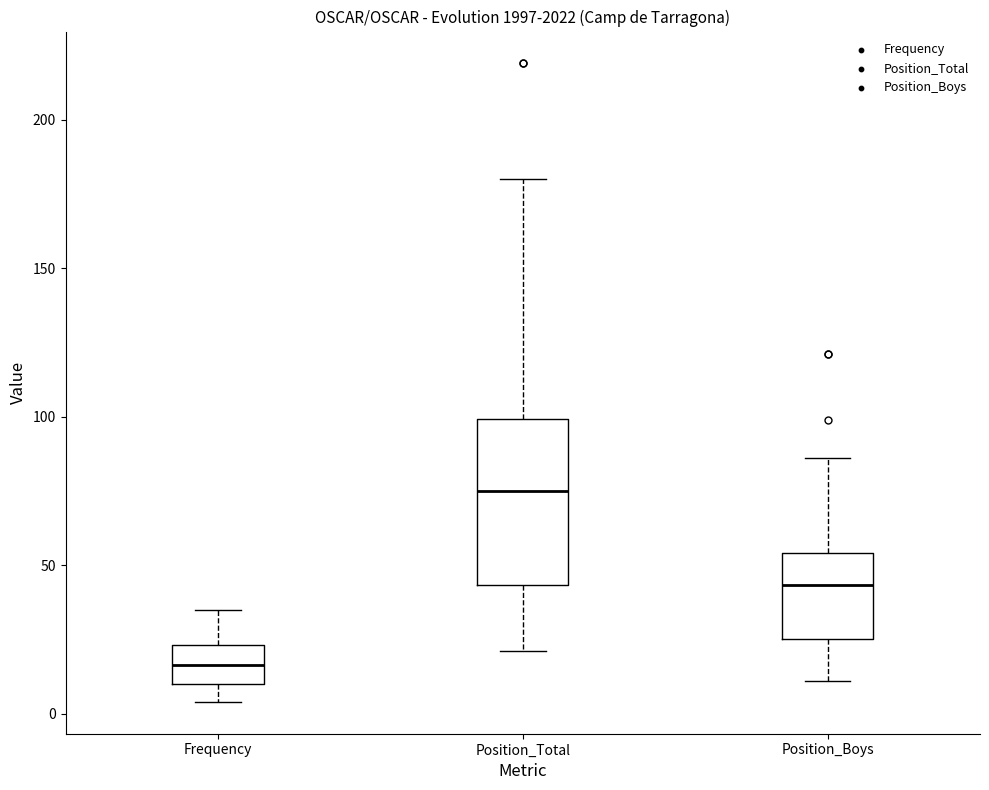

Comparing the boxes themselves (not the whiskers), which one is the tallest?

Position_Total